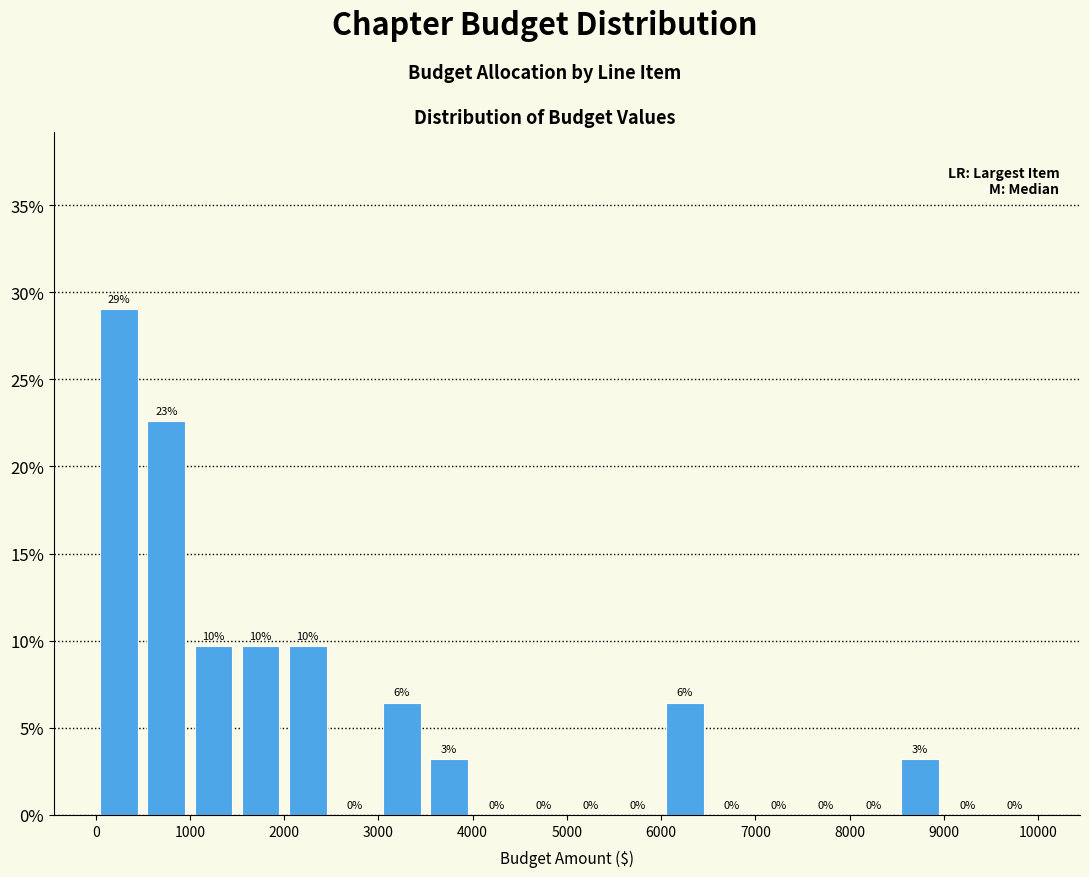

Which range on the x-axis has the tallest bar?

0 to 500